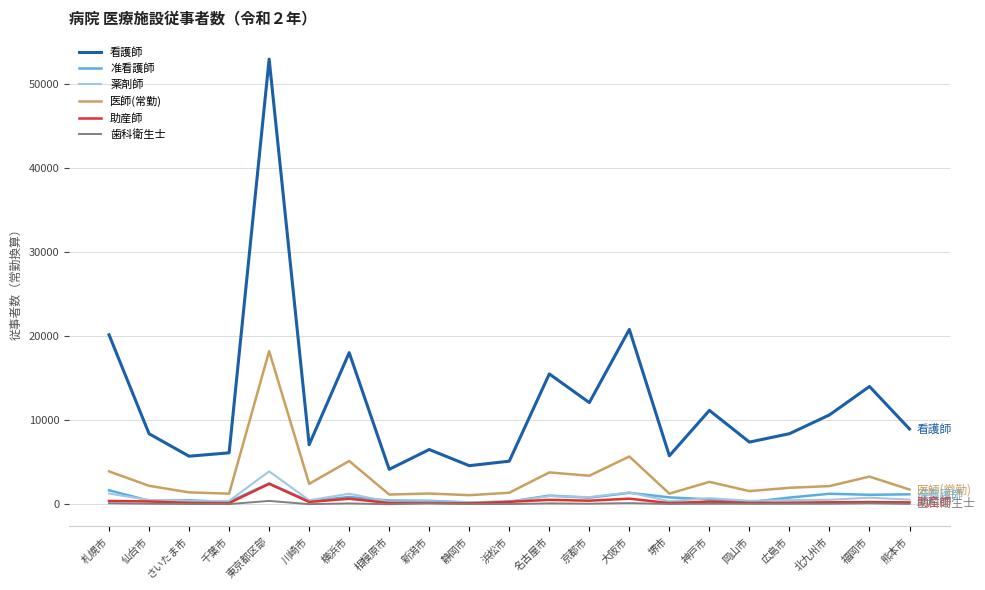

Which series has the largest total across all categories?

看護師